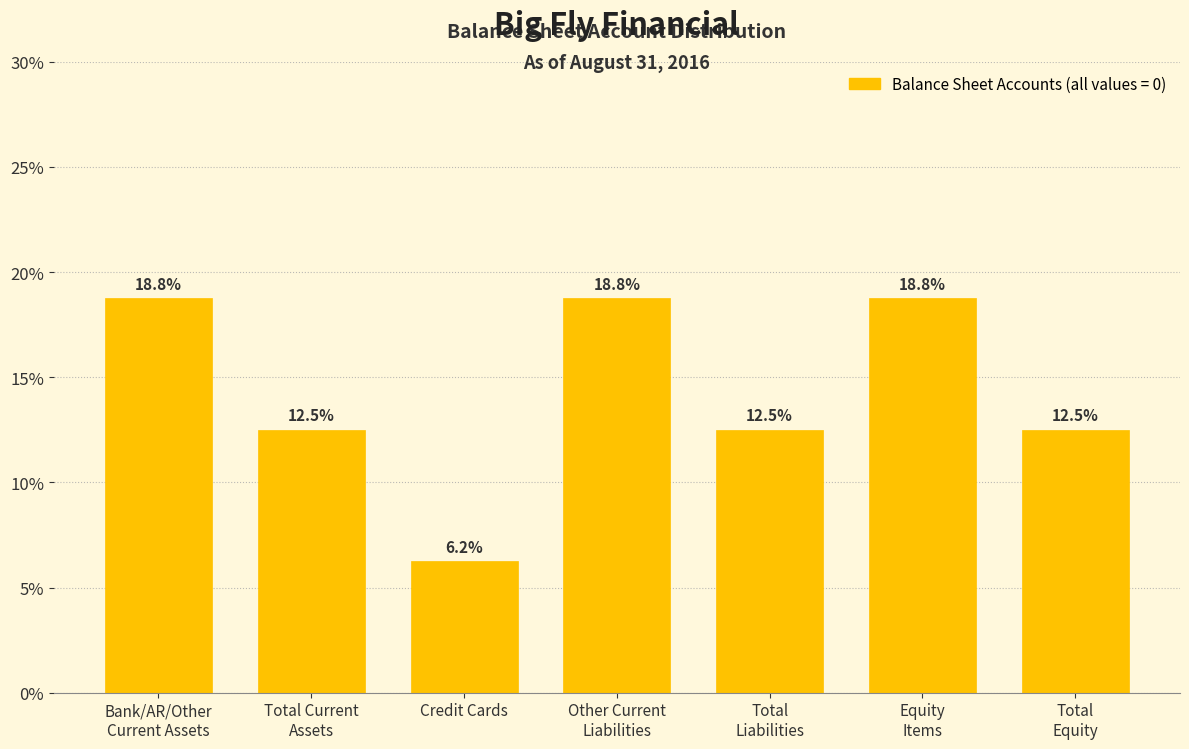

What is the average value?

14.3